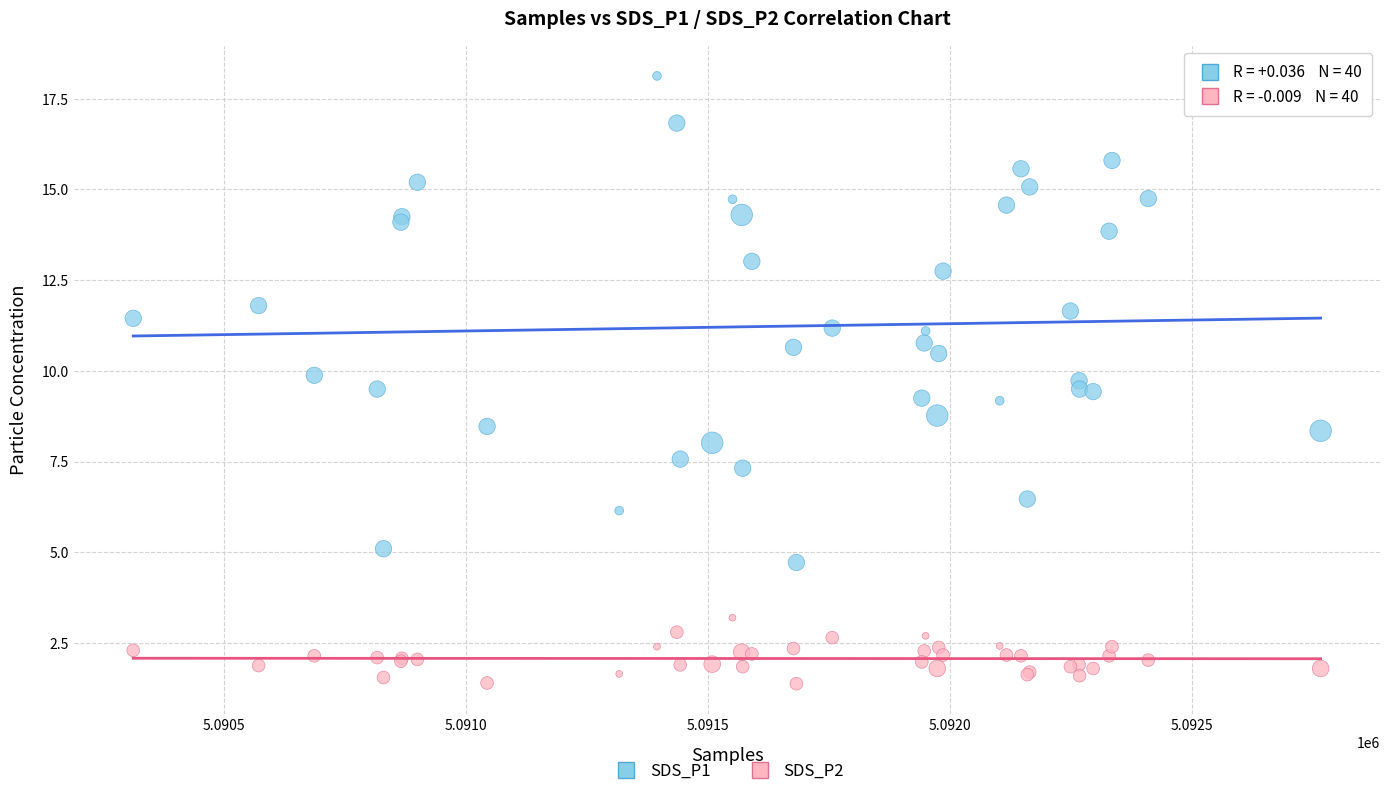

What are all the series names shown in the legend?

SDS_P1, SDS_P2